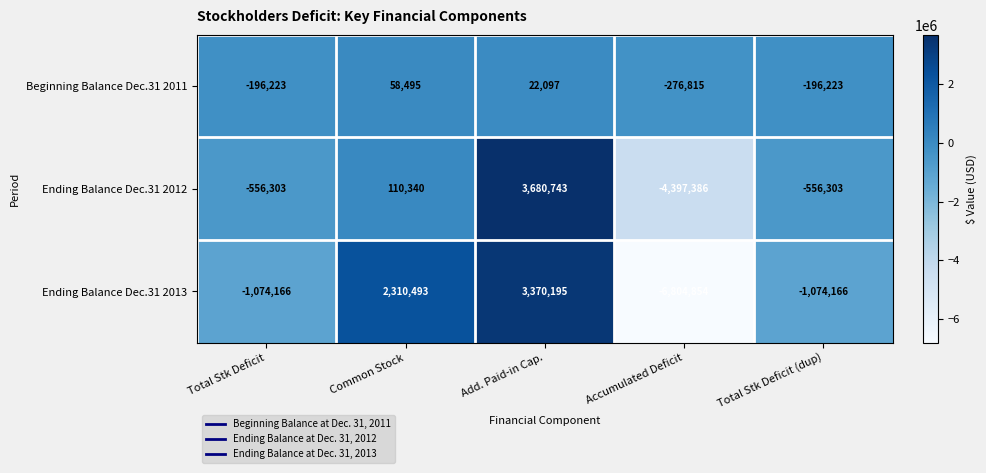

Which series has the largest total across all categories?

Beginning Balance Dec.31 2011